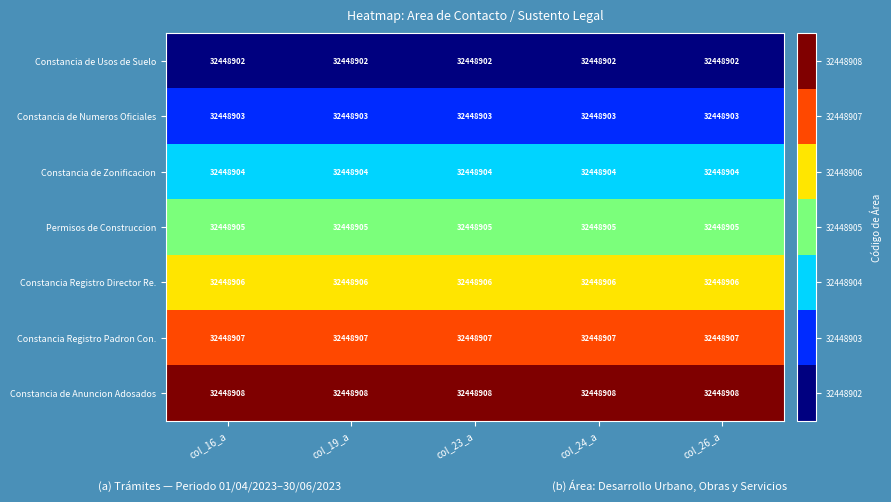

Which label corresponds to the smallest value in the chart?

col_16_a